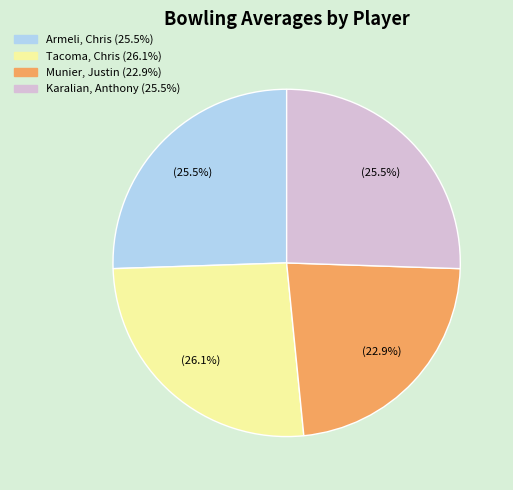

Which category has the biggest portion of the pie?

Tacoma, Chris